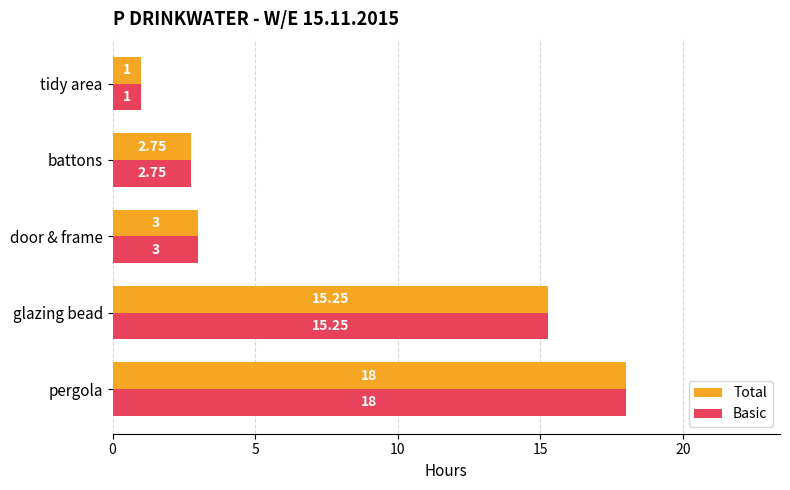

At how many categories does at least one series exceed 6?

2